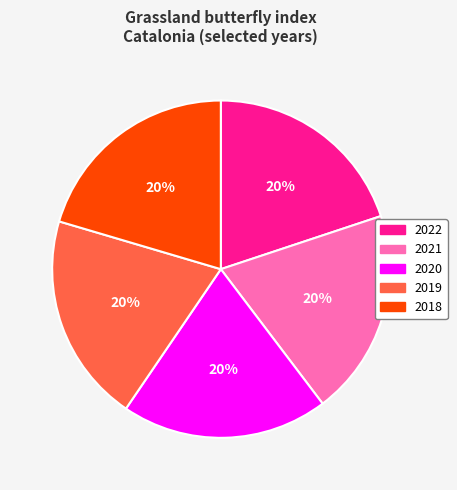

Is 2021 the majority of the pie?

No